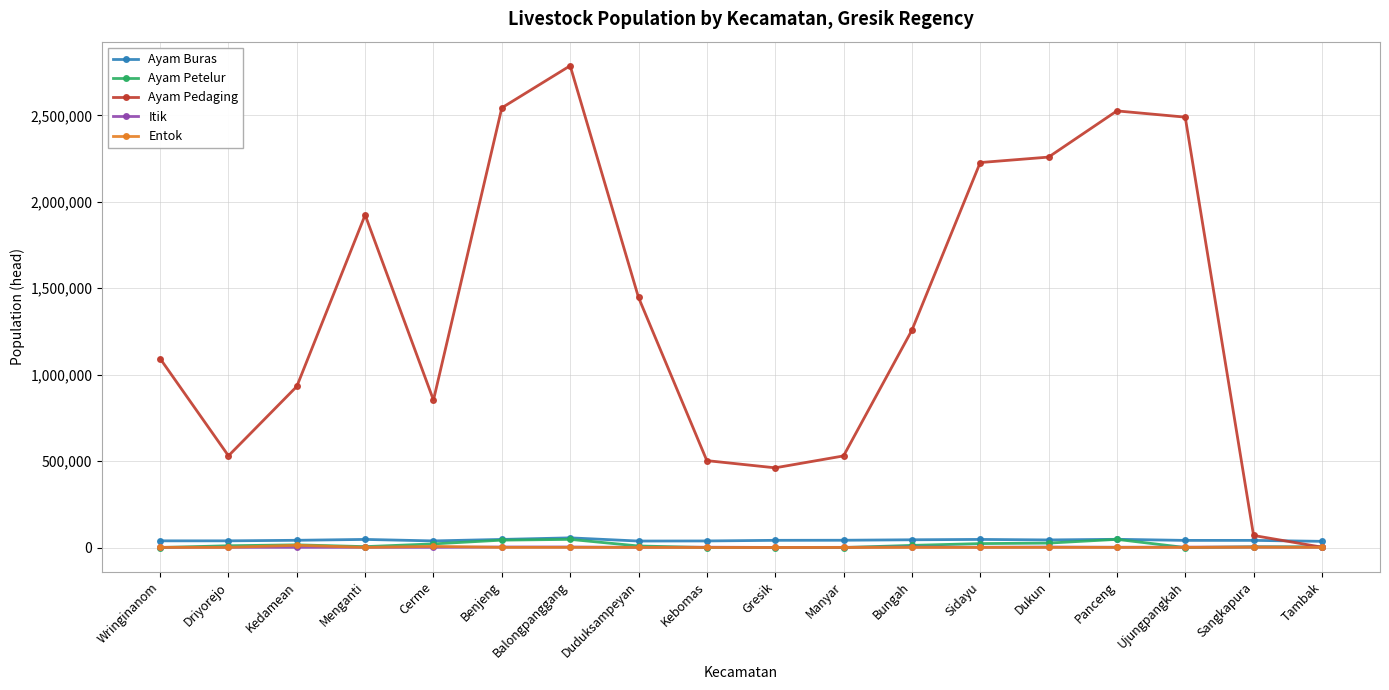

At which category does Ayam Pedaging reach its first local valley?

Driyorejo